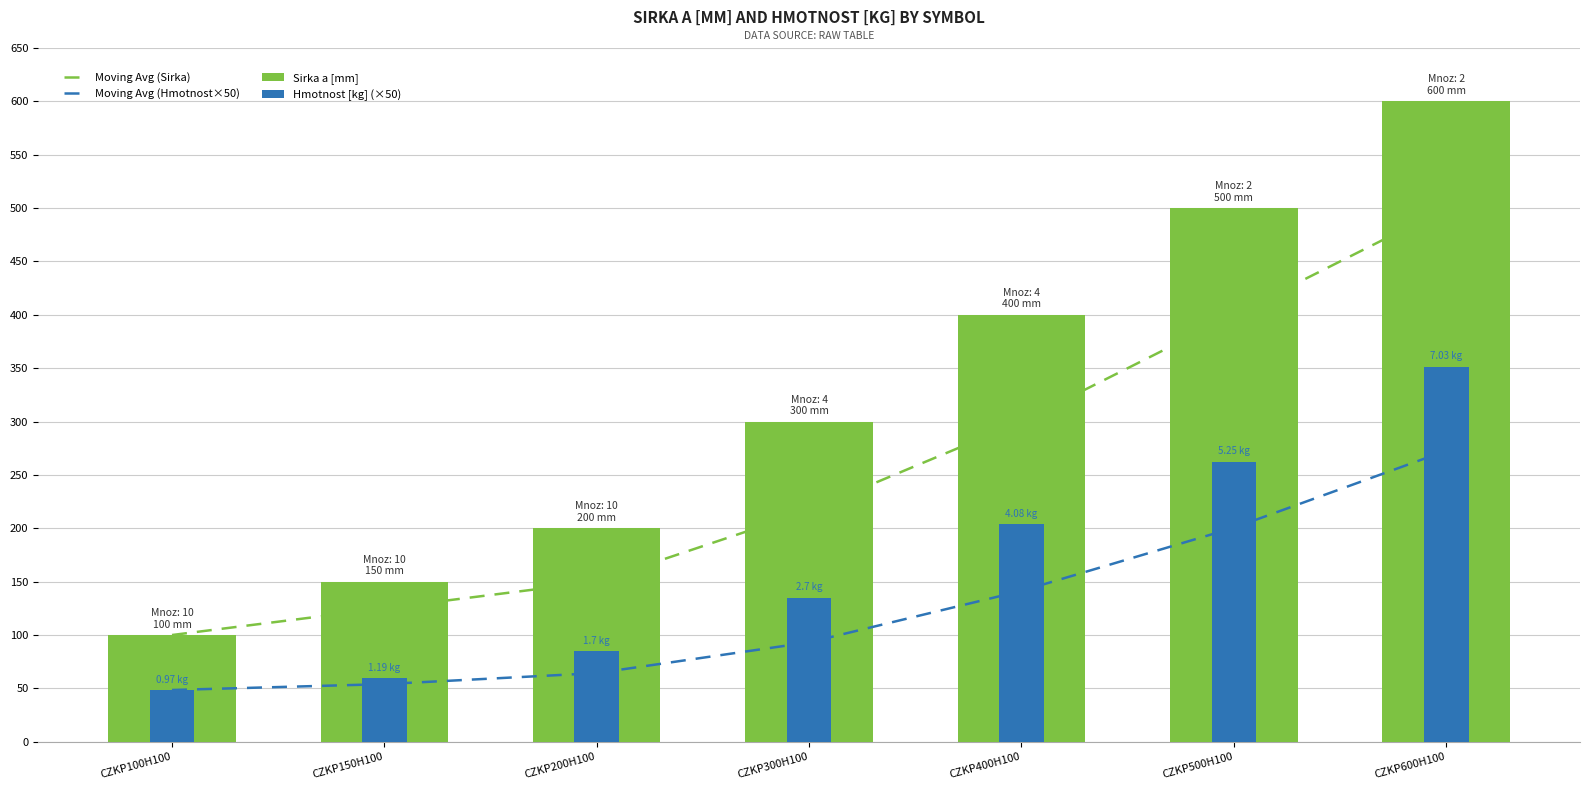

Reading left to right, extract all data points from this chart.

Moving Avg (Sirka): CZKP100H100=100.0	CZKP150H100=125.0	CZKP200H100=150.0	CZKP300H100=216.7	CZKP400H100=300.0	CZKP500H100=400.0	CZKP600H100=500.0
Moving Avg (Hmotnost×50): CZKP100H100=48.5	CZKP150H100=54.0	CZKP200H100=64.3	CZKP300H100=93.2	CZKP400H100=141.3	CZKP500H100=200.5	CZKP600H100=272.7
Sirka a [mm]: CZKP100H100=100.0	CZKP150H100=150.0	CZKP200H100=200.0	CZKP300H100=300.0	CZKP400H100=400.0	CZKP500H100=500.0	CZKP600H100=600.0
Hmotnost [kg] (×50): CZKP100H100=48.5	CZKP150H100=59.5	CZKP200H100=85.0	CZKP300H100=135.0	CZKP400H100=204.0	CZKP500H100=262.5	CZKP600H100=351.5